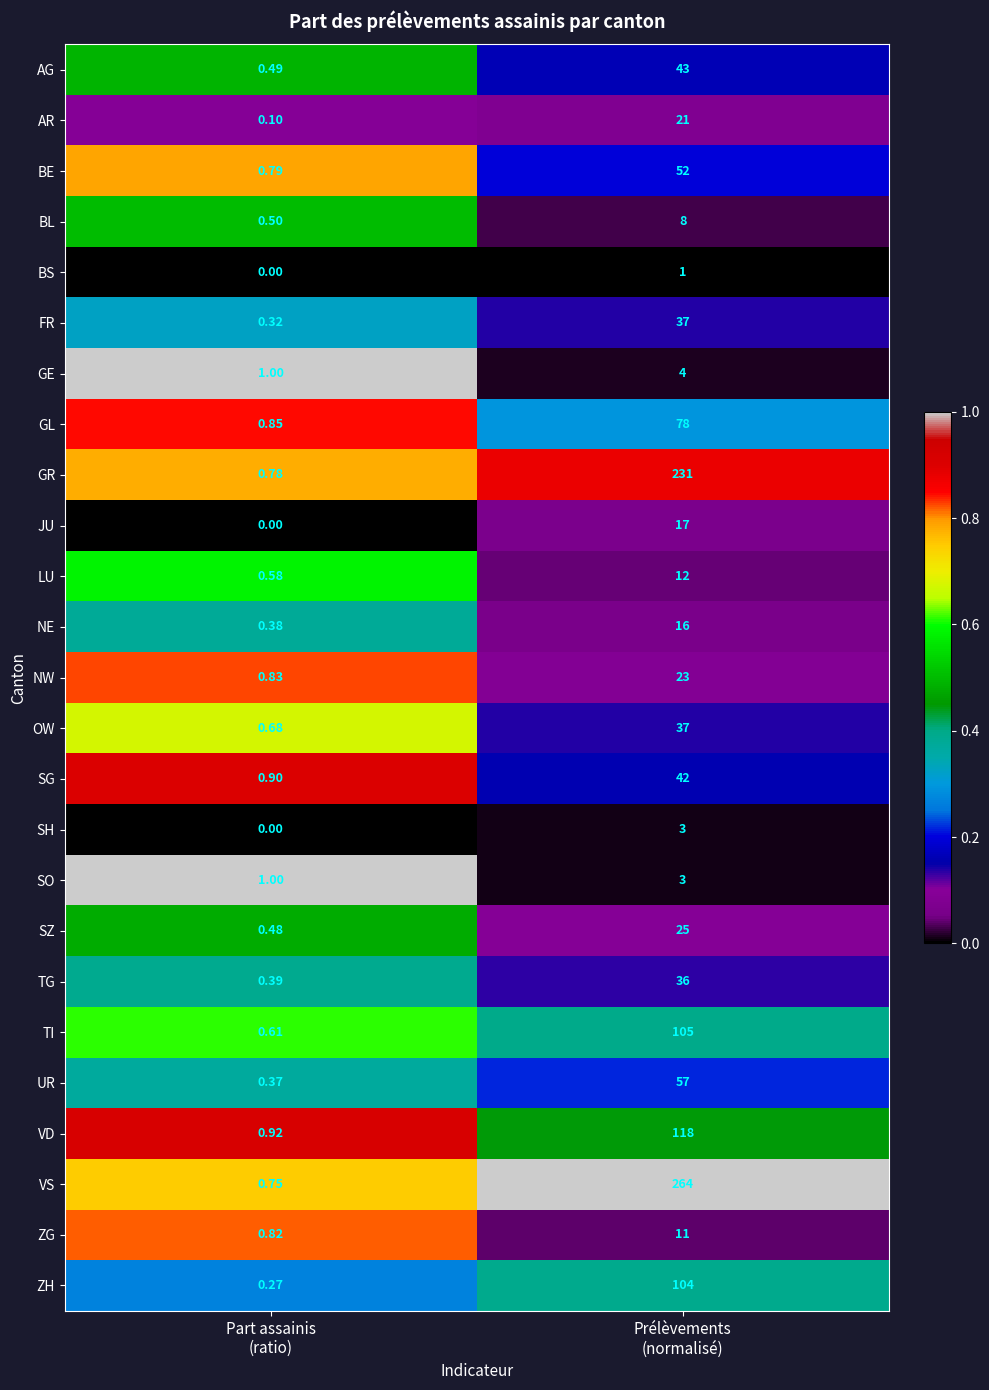

Which series has the largest total across all categories?

VS